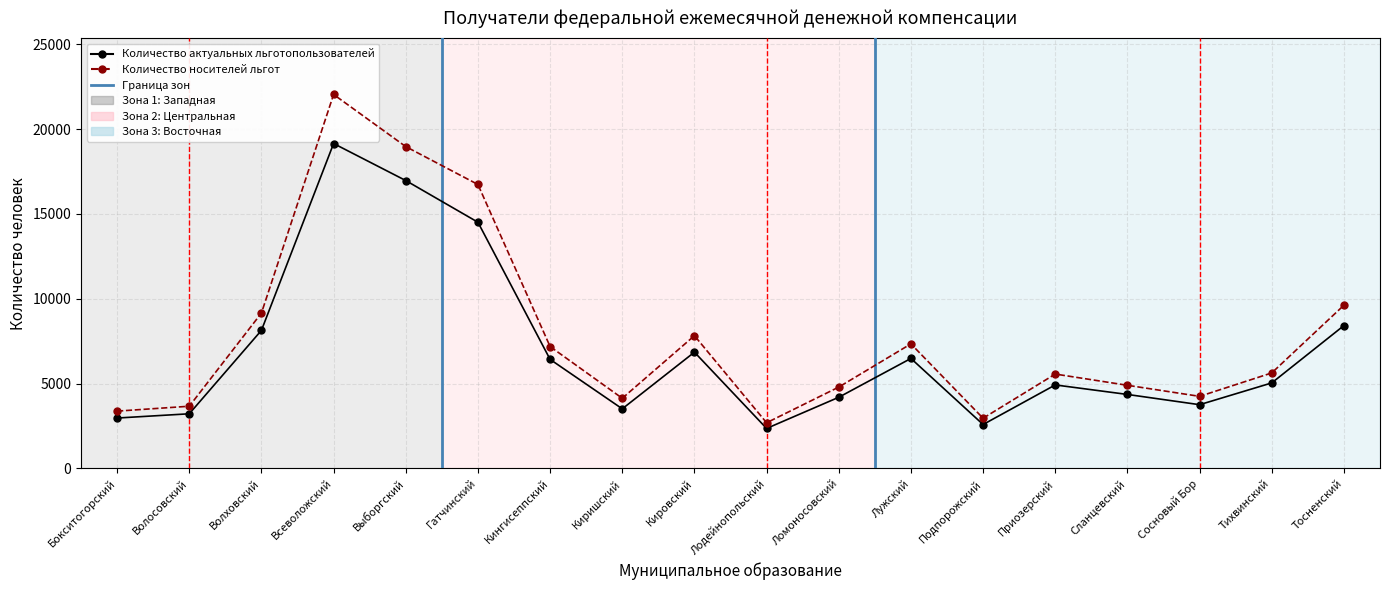

Which series has the widest spread of values?

Количество носителей льгот